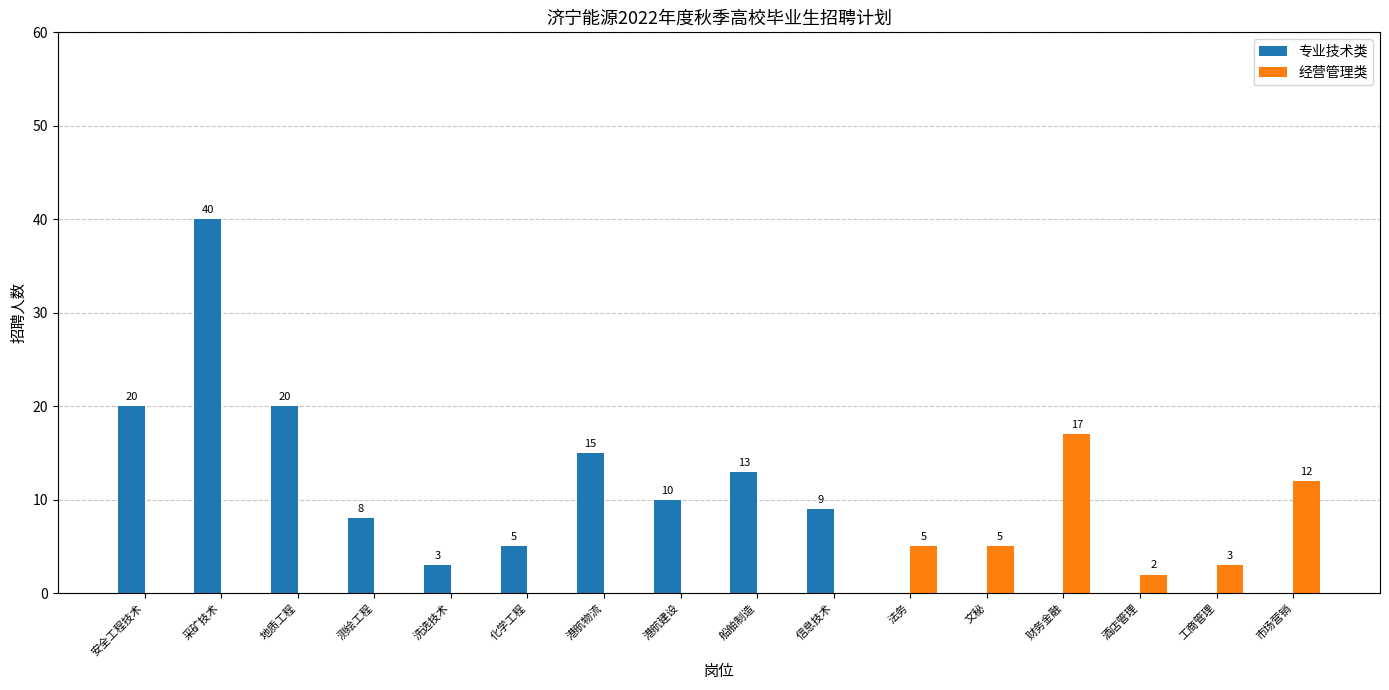

Reading left to right, extract all data points from this chart.

专业技术类: 安全工程技术=20	采矿技术=40	地质工程=20	测绘工程=8	洗选技术=3	化学工程=5	港航物流=15	港航建设=10	船舶制造=13	信息技术=9	法务=0	文秘=0	财务金融=0	酒店管理=0	工商管理=0	市场营销=0
经营管理类: 安全工程技术=0	采矿技术=0	地质工程=0	测绘工程=0	洗选技术=0	化学工程=0	港航物流=0	港航建设=0	船舶制造=0	信息技术=0	法务=5	文秘=5	财务金融=17	酒店管理=2	工商管理=3	市场营销=12